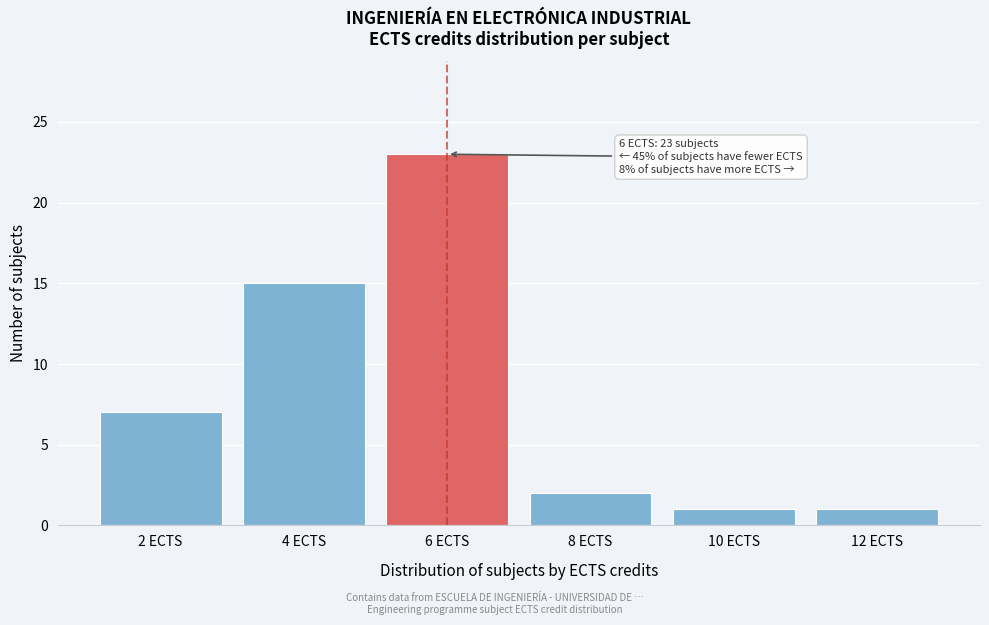

Reading left to right, extract all data points from this chart.

7	15	23	2	1	1